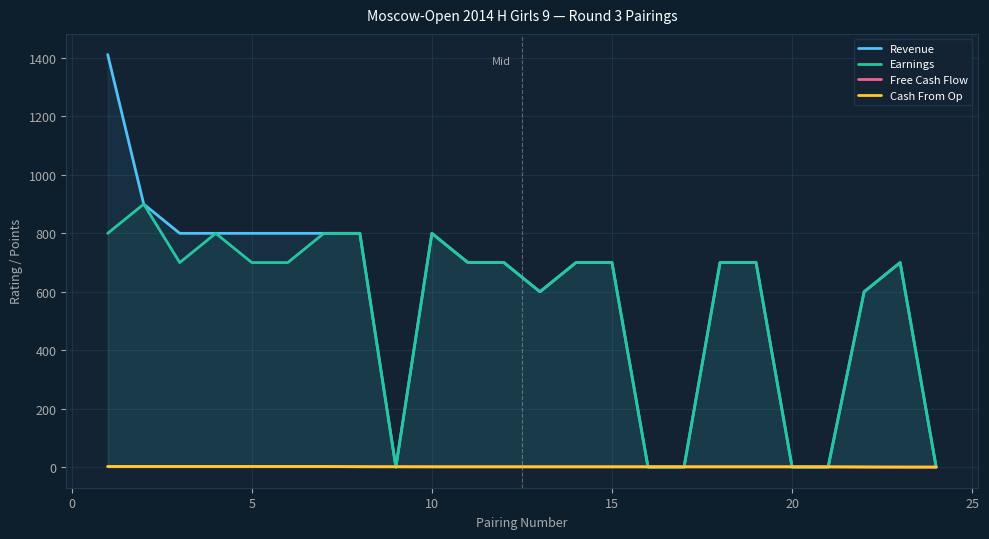

Count the number of data series in this chart.

4